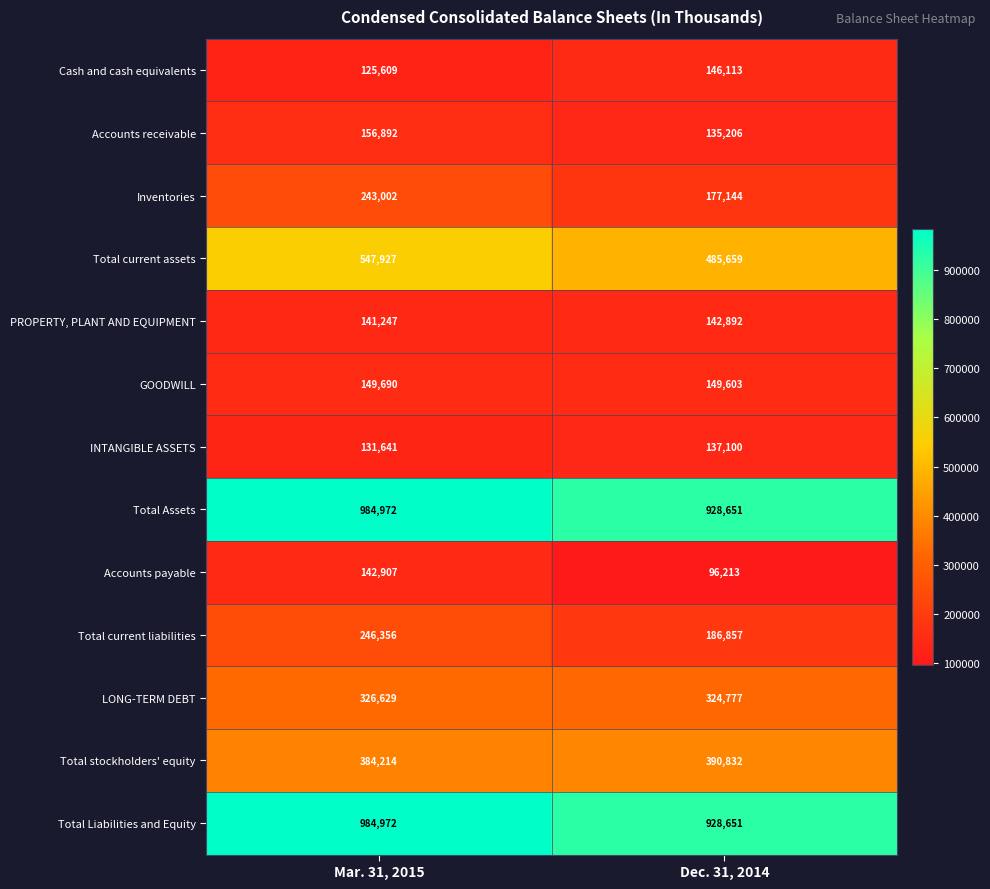

Where is Total current liabilities nearest to the value 216606?

Dec. 31, 2014